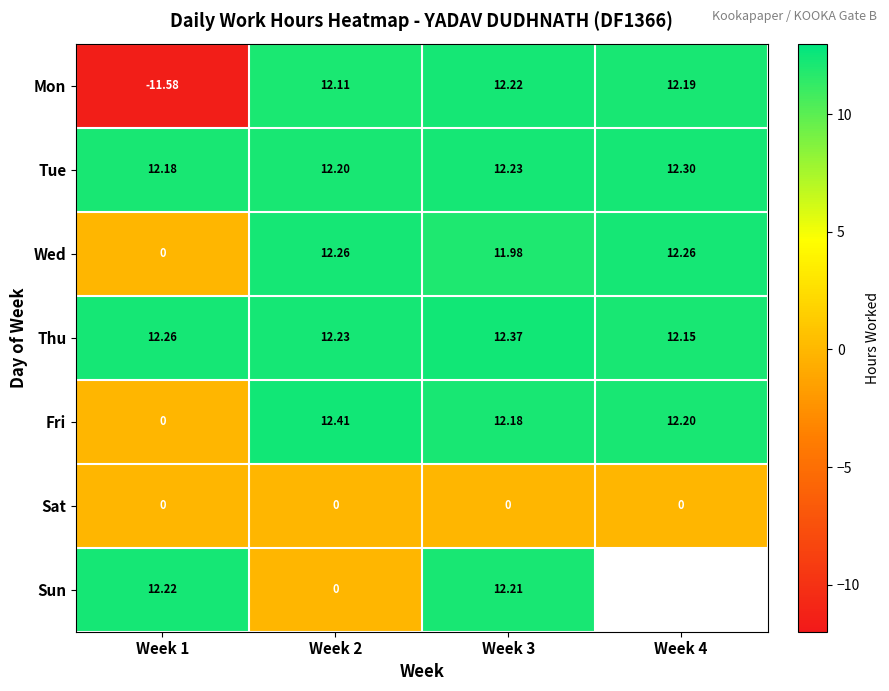

What value does the Thu series have at Week 3?

12.4